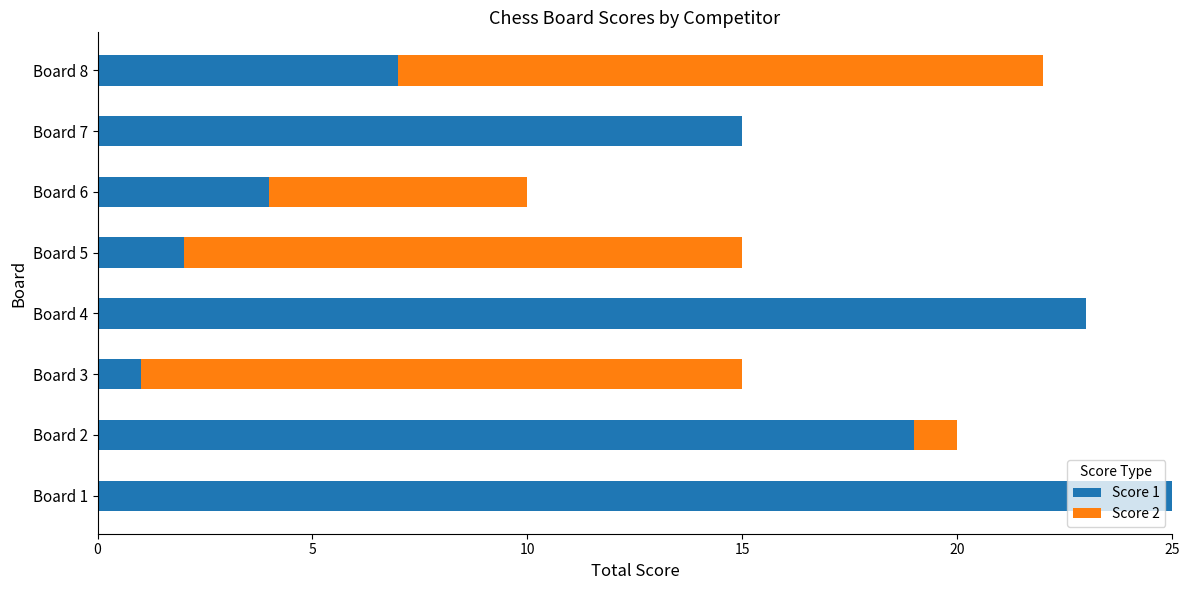

The value of Score 1 at Board 6 is 2. True or false?

False